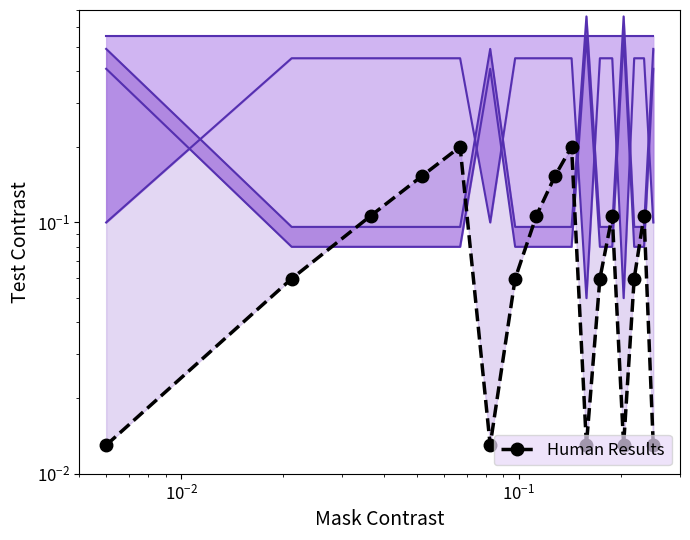

True or false: Image Height x1.2 has a value of 0.0 at $\mathdefault{10^{-1}}$.

False